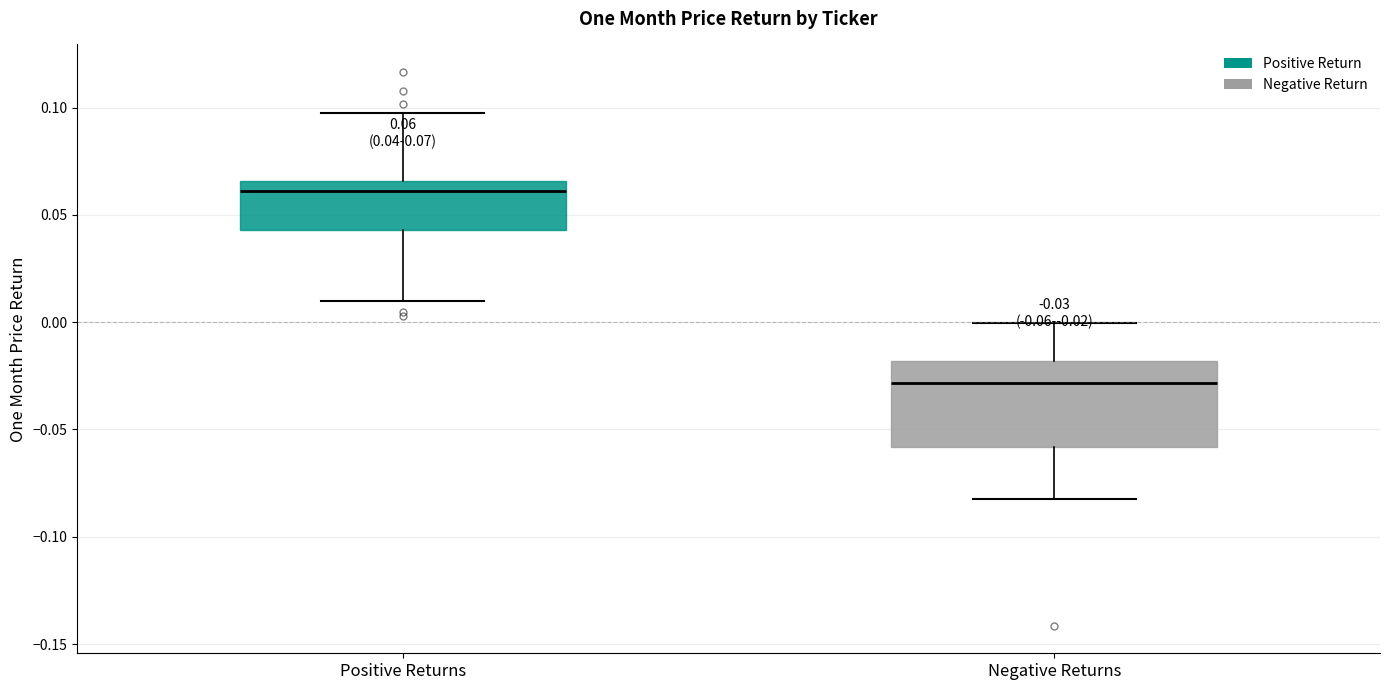

Comparing the boxes themselves (not the whiskers), which one is the tallest?

Negative Returns